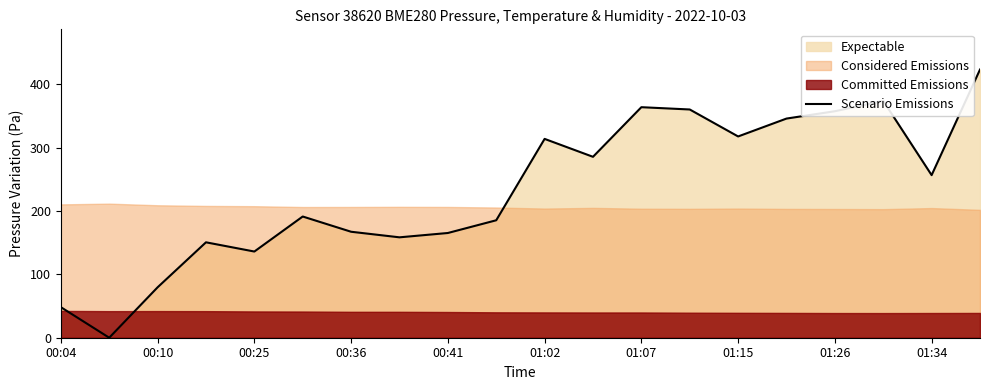

What is the sum of all values?

4683.4